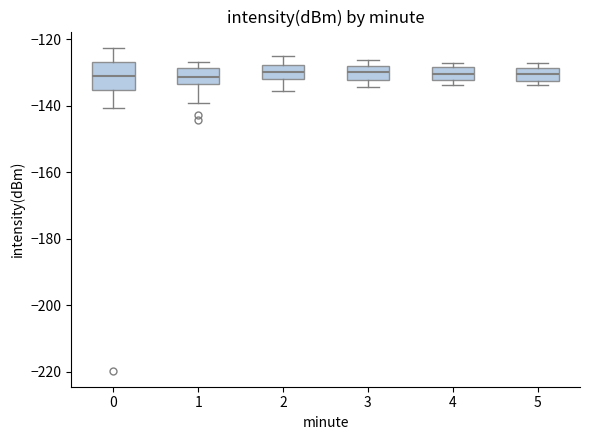

Where does the lower whisker of the box at x = 2 end on the y-axis? The values are not printed on the chart, so give them approximately, as read against the axis.

-136